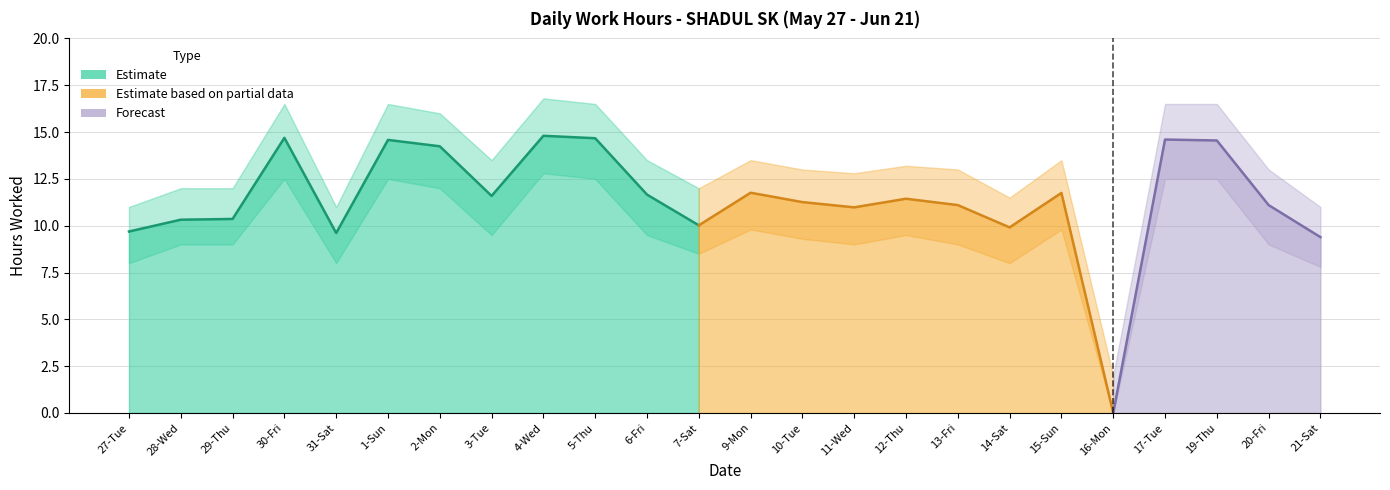

What is the lowest value of the Upper Band series?

2.0